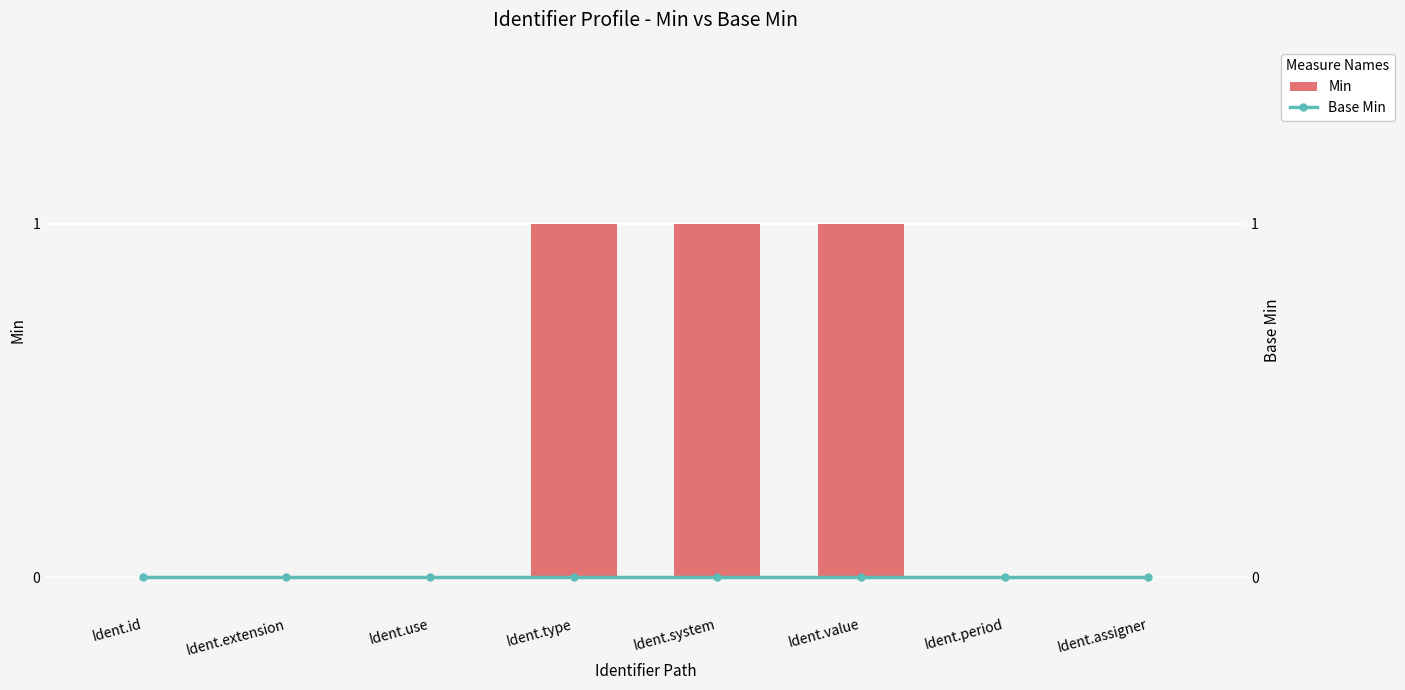

How many positive values does the Min series have?

3